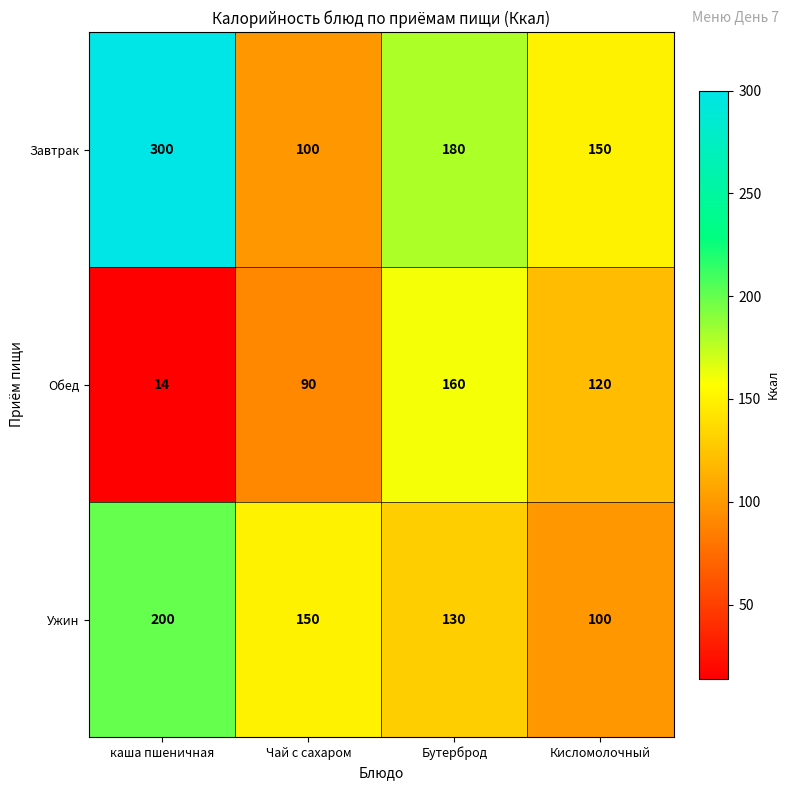

Where is Завтрак nearest to the value 200?

Бутерброд